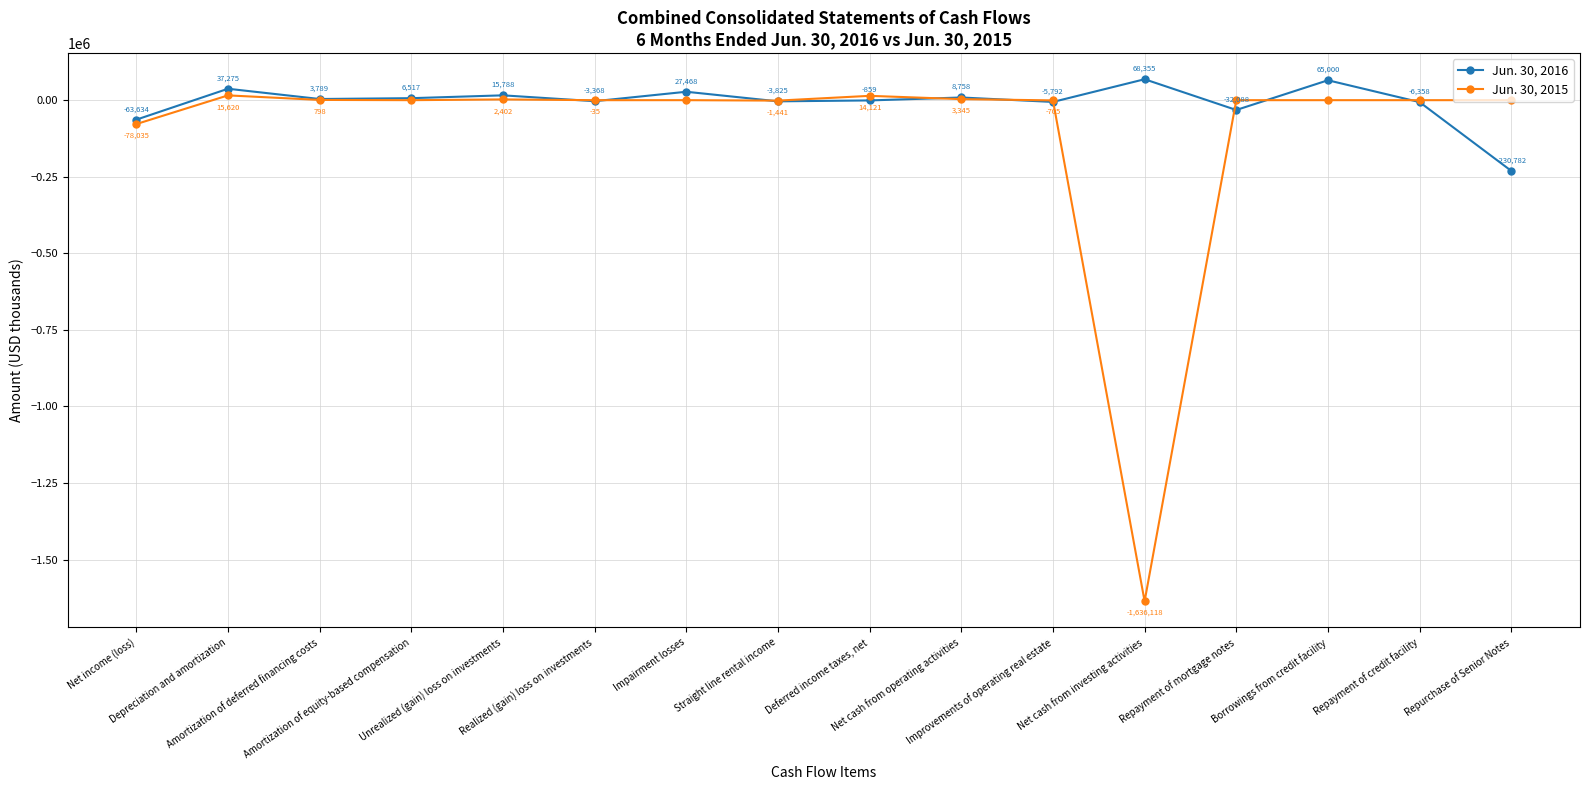

What is the label of the 5th point from the right?

Net cash from investing activities